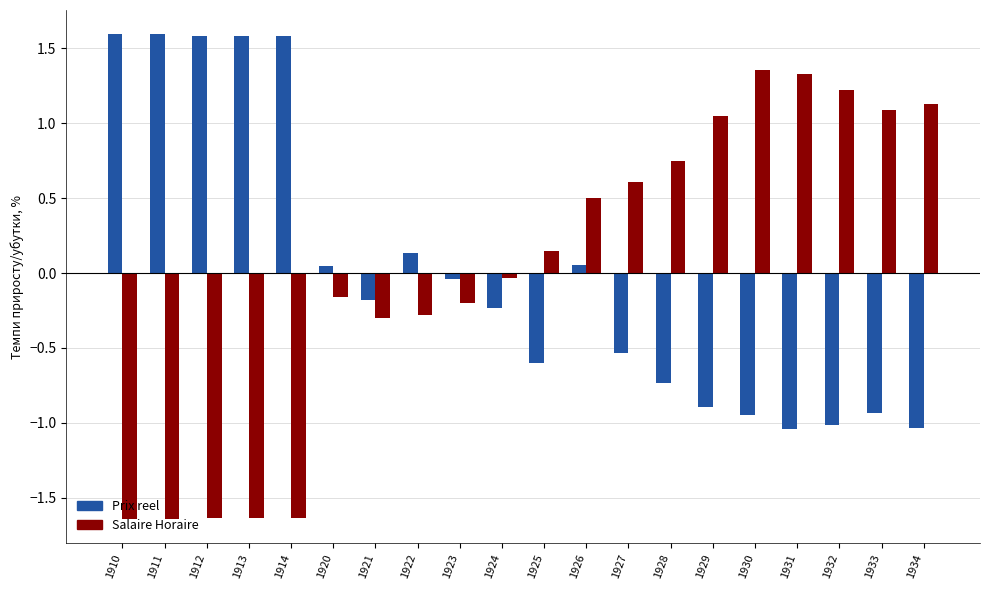

Which series changed the most between 1914 and 1929?

Salaire Horaire